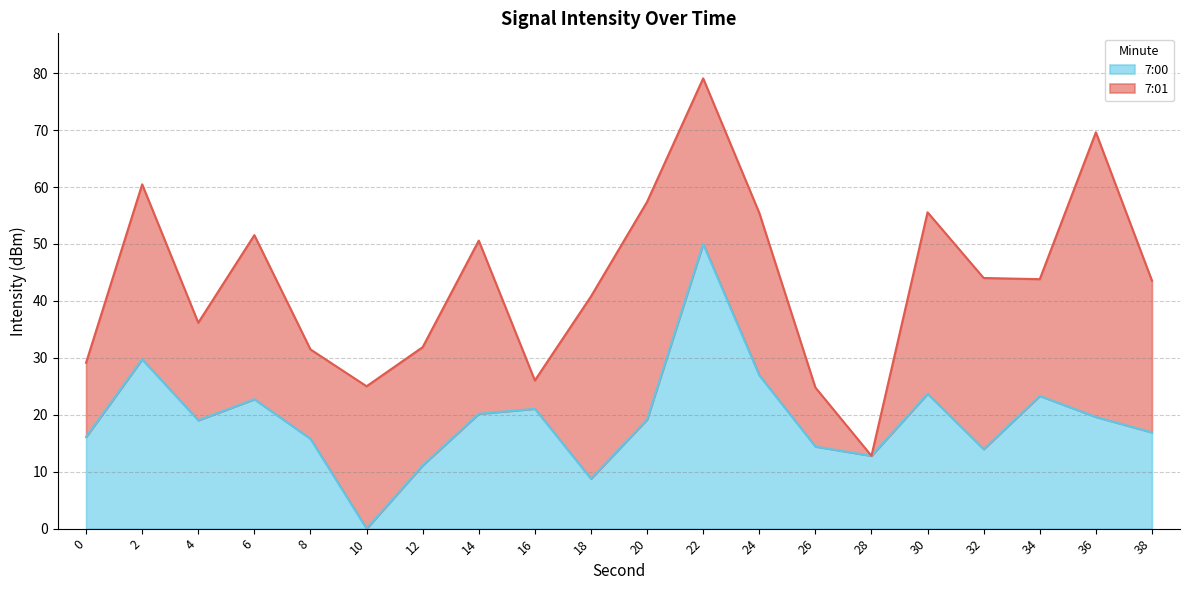

Is it true that the value at 20 is 10.3?

False